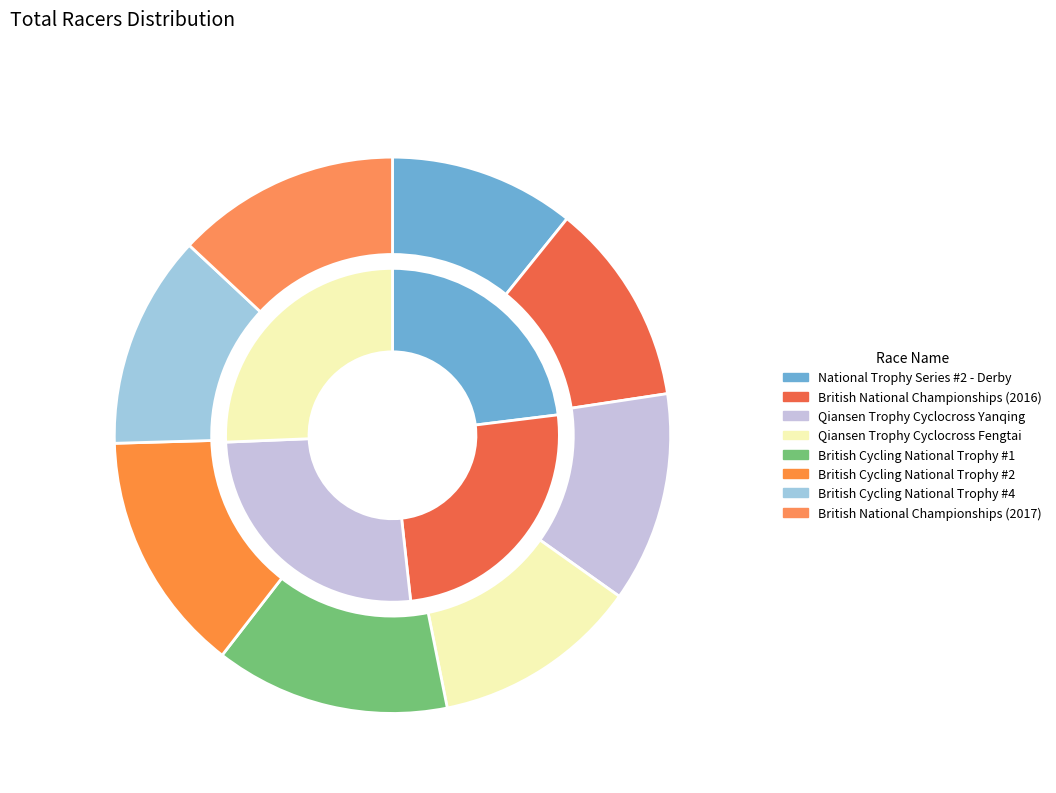

To the nearest percent, what portion does National Trophy Series #2 - Derby represent?

11%